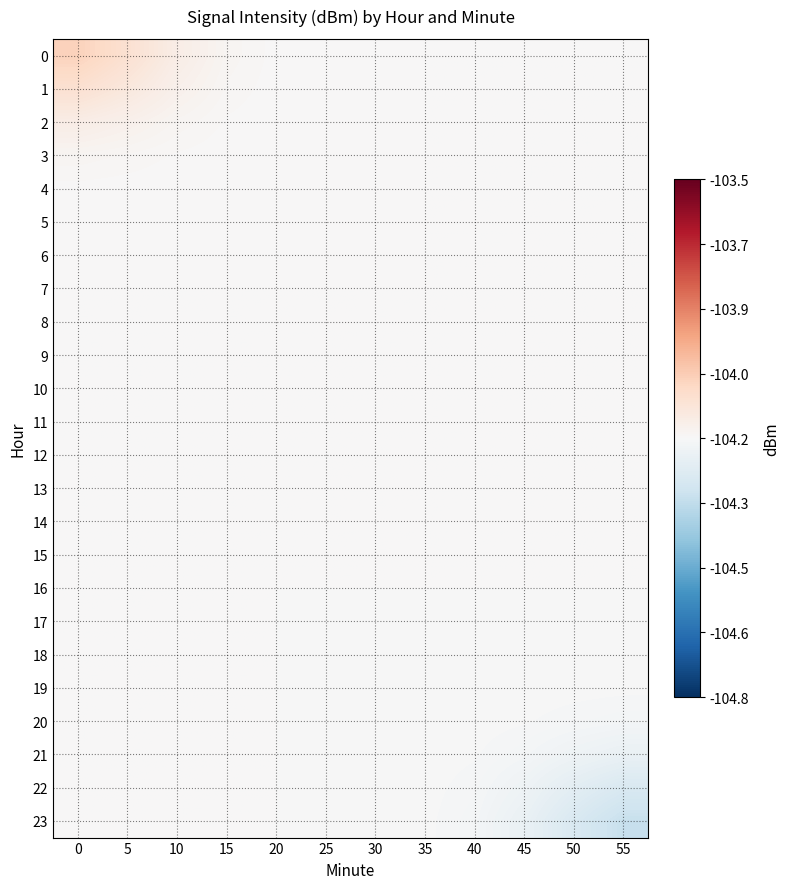

How many distinct data groups are displayed?

24